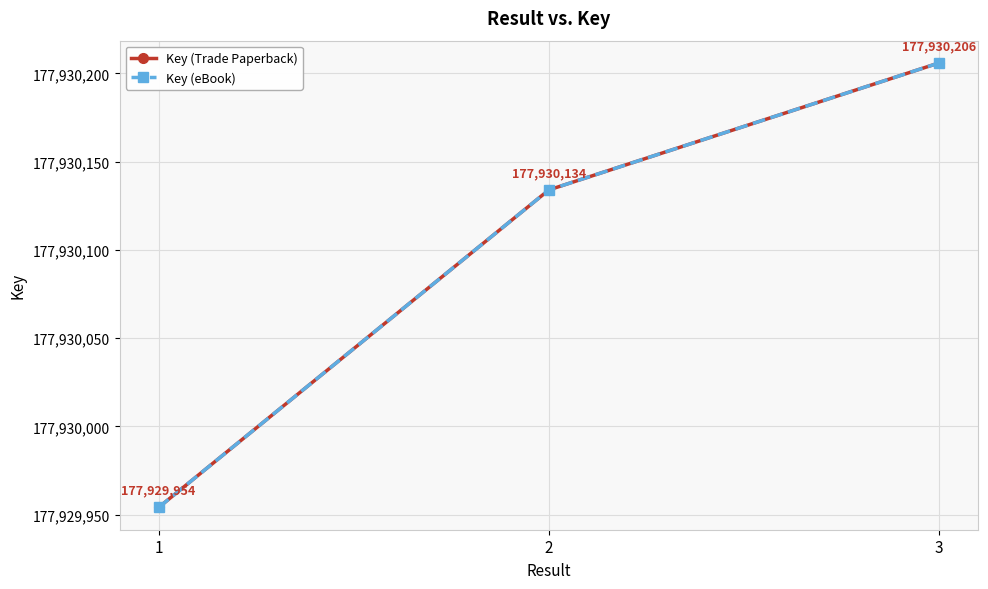

Where does the Key (eBook) series first go above 177930134?

3